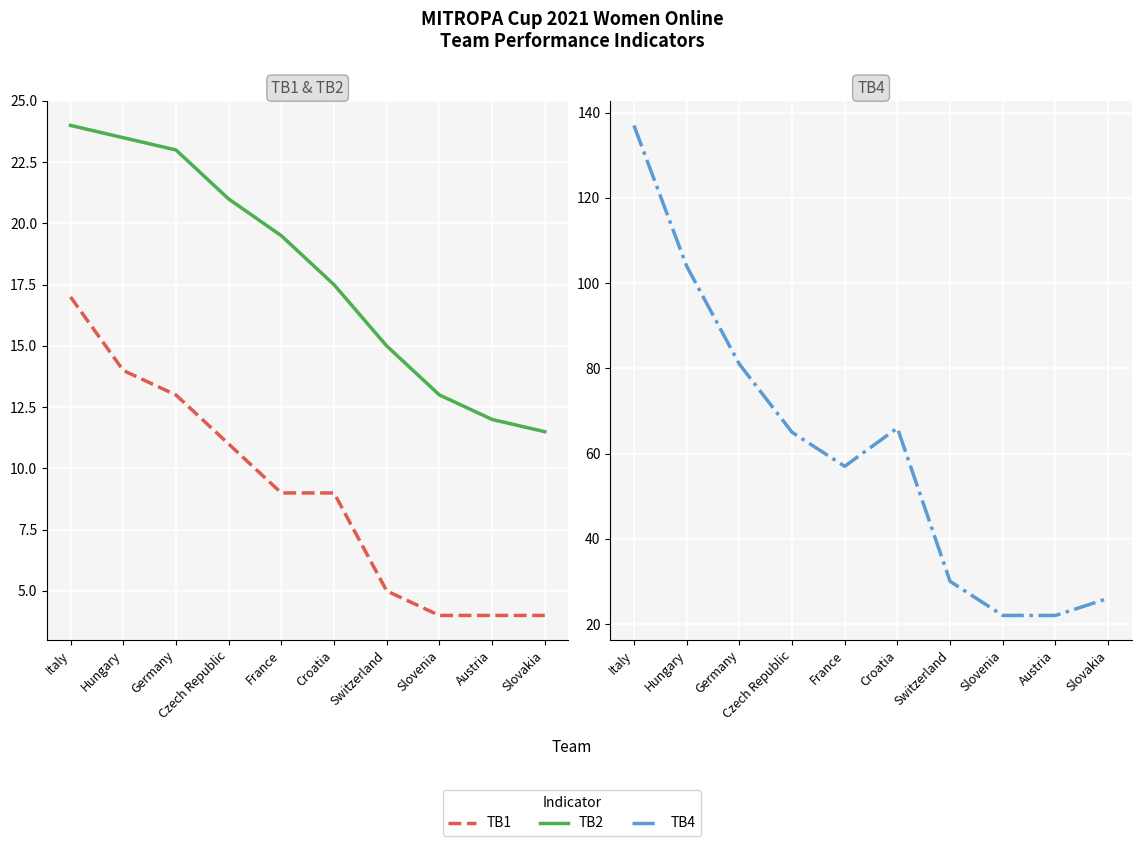

What position from the left is Croatia?

6